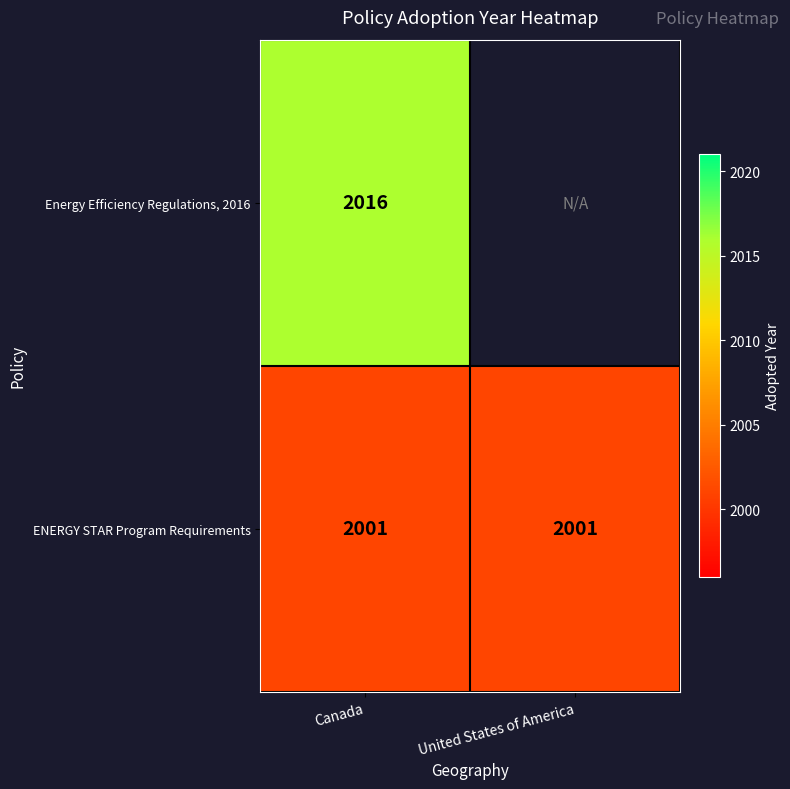

What is the difference between the highest and lowest values at Canada?

15